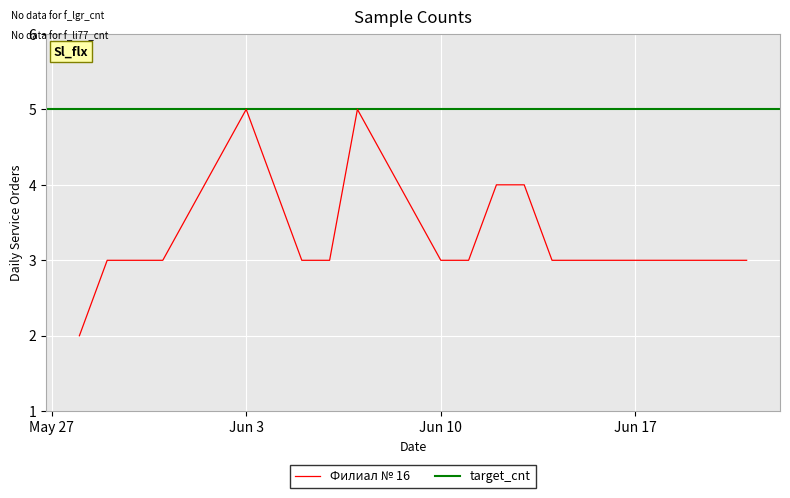

Count the number of categories in the chart.

19